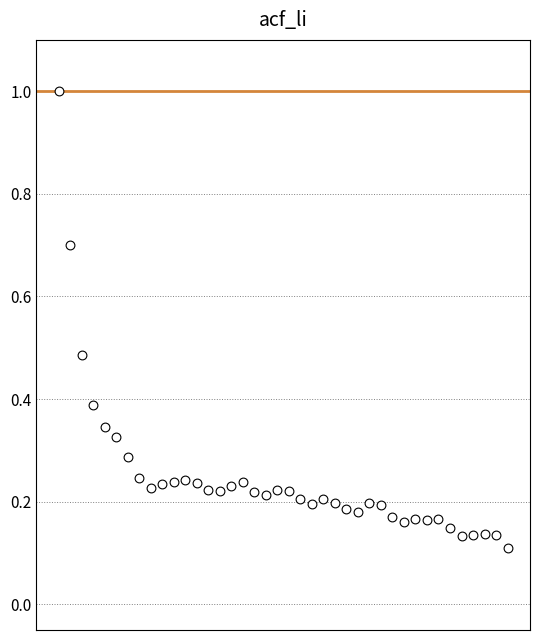

What is the range of Y values (max minus min)?

0.9